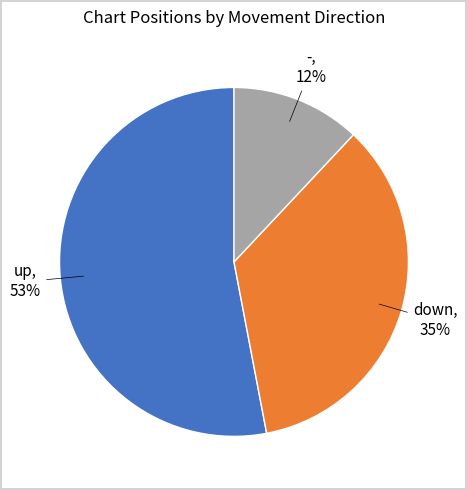

Approximately how many times larger is the value at down compared to up?

0.7